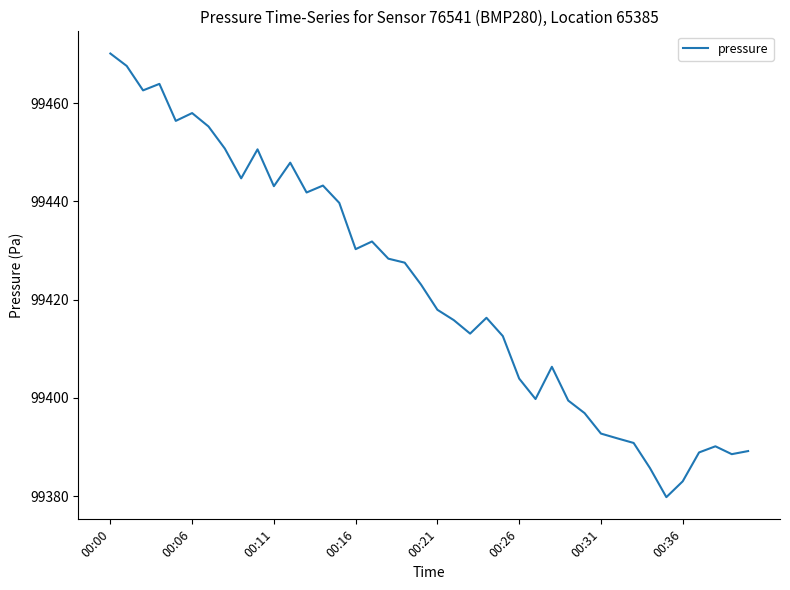

How many values exceed 99423?

20